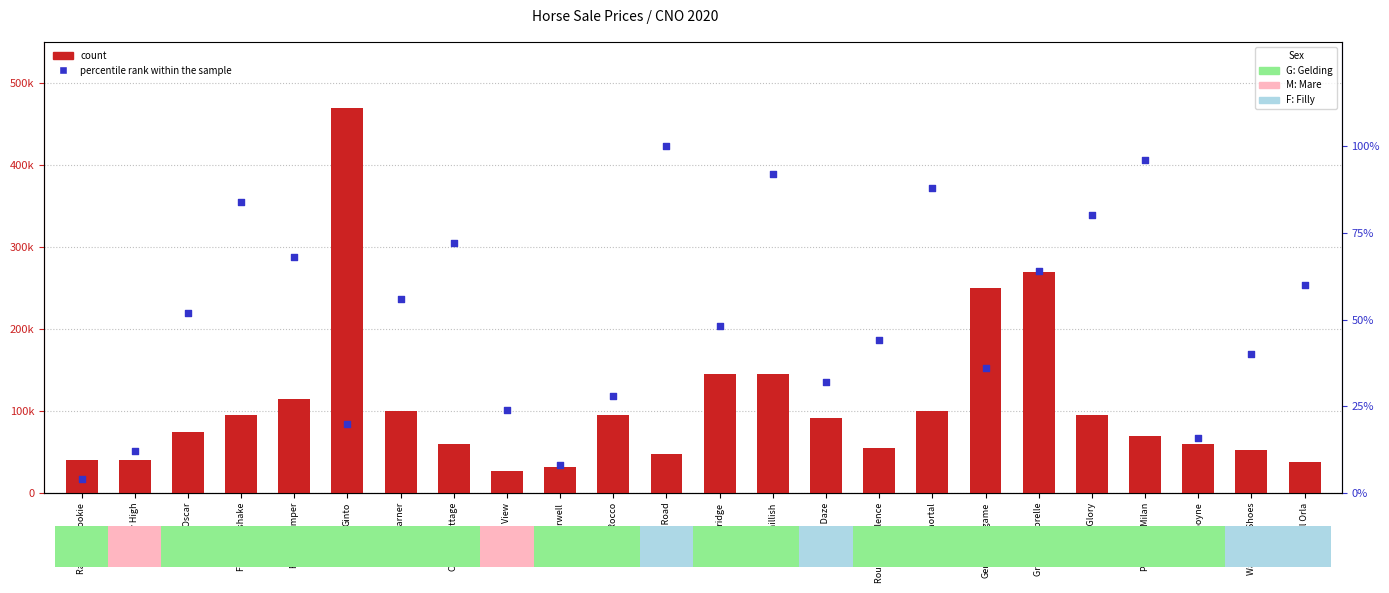

Which series contains the highest Y value?

count